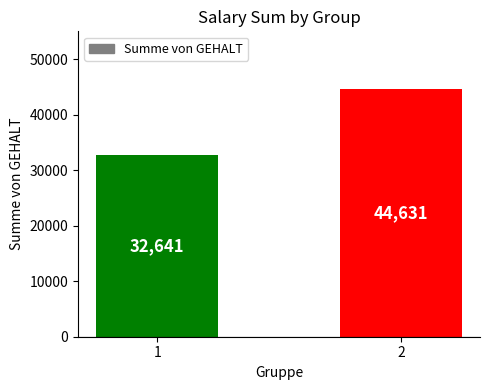

Reading left to right, what are all the values shown in this chart?

32641	44631